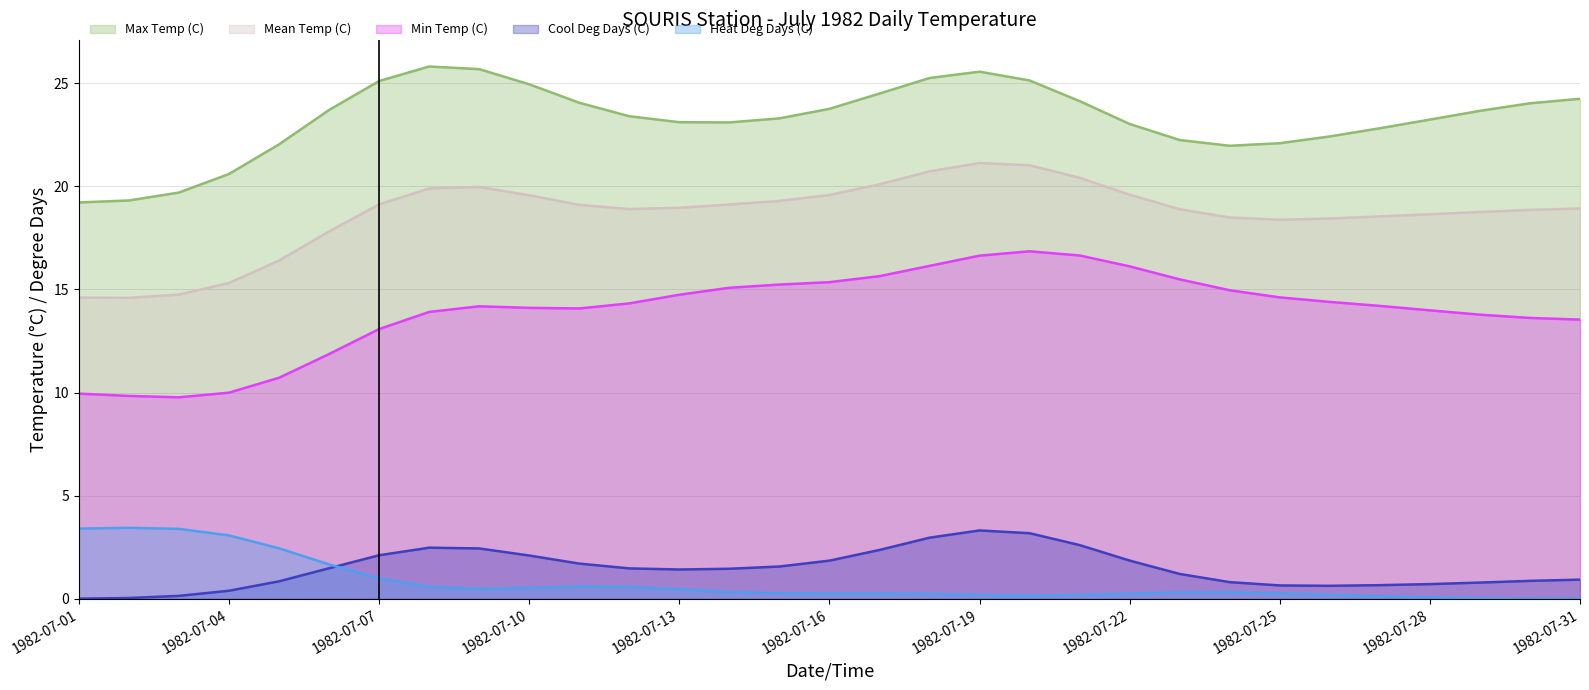

The Heat Deg Days (C) series shows 0.1 at 1982-07-28. True or false?

True